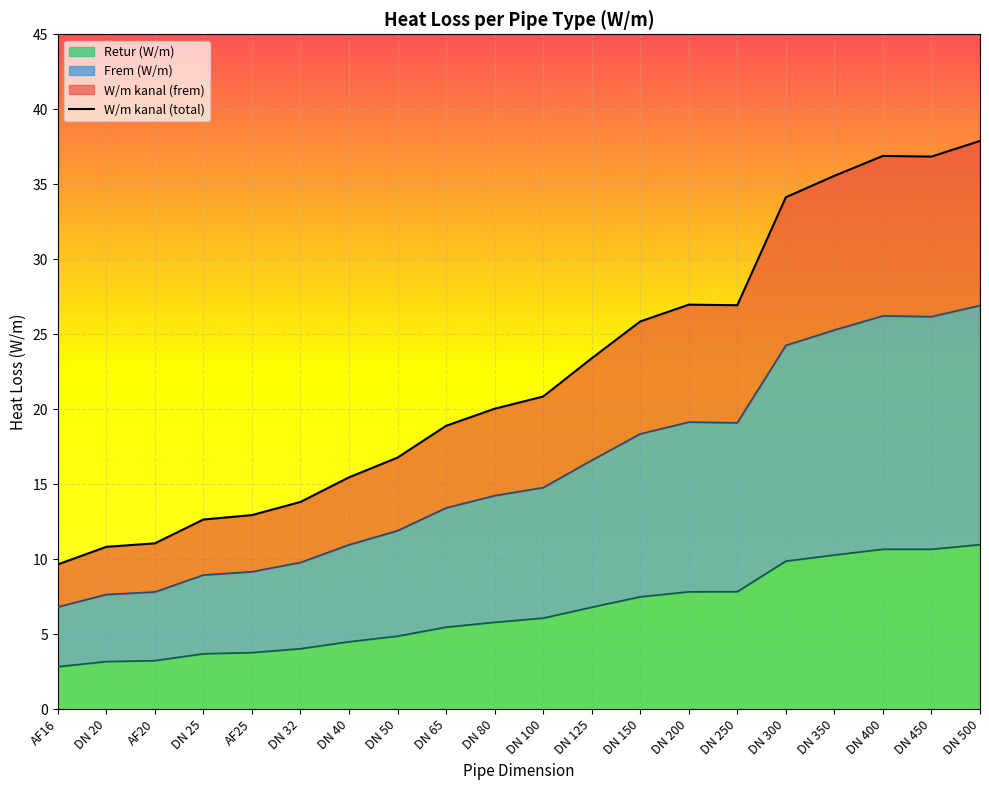

Reading left to right, extract all data points from this chart.

9.7	10.8	11.1	12.7	12.9	13.8	15.5	16.8	18.9	20.0	20.9	23.4	25.9	27.0	26.9	34.1	35.6	36.9	36.8	37.9